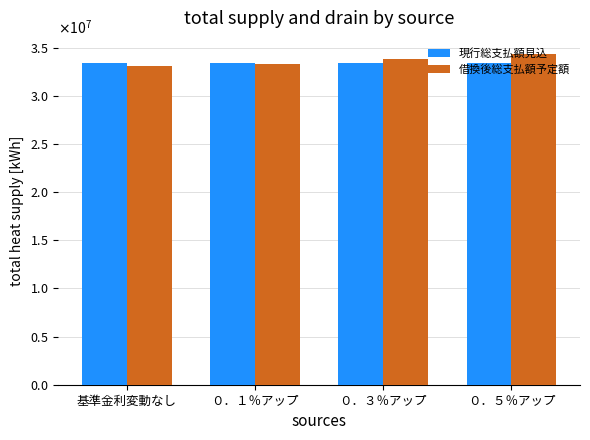

Are the bars horizontal?

No